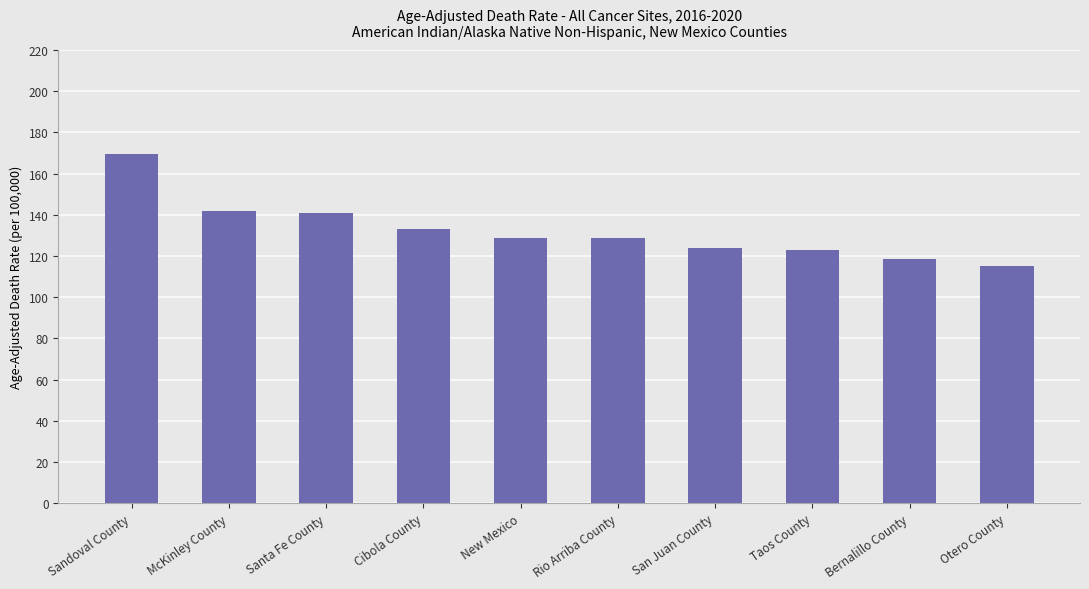

Which category has the highest value across all series?

Sandoval County